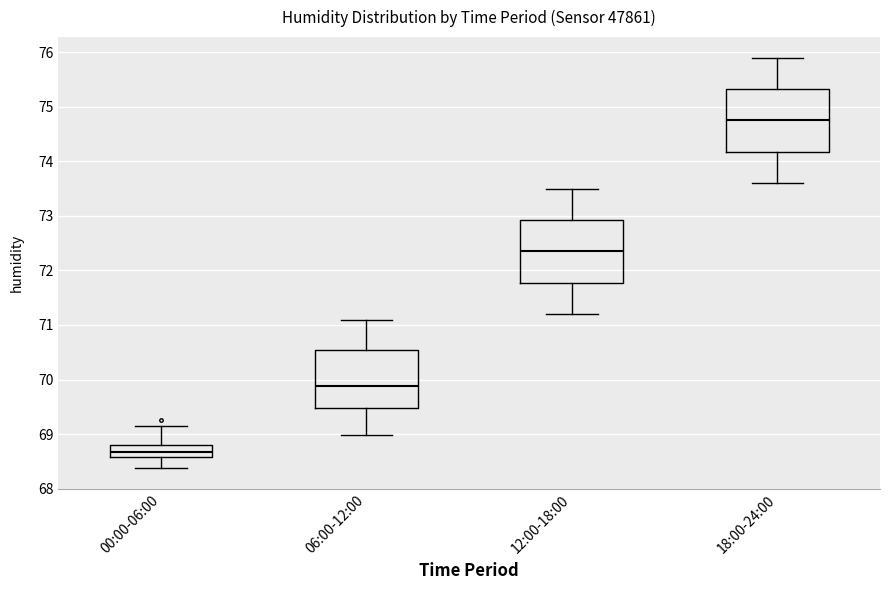

Reading left to right, transcribe this box plot: for each box, give where its median line is, the range the box spans, and where its two whiskers end, as read against the y-axis. The values are not printed on the chart, so give them approximately, as read against the axis.

00:00-06:00: median 68.7, box 68.6 to 68.8, whiskers 68.4 to 69.1
06:00-12:00: median 69.9, box 69.5 to 70.5, whiskers 69.0 to 71.1
12:00-18:00: median 72.4, box 71.8 to 72.9, whiskers 71.2 to 73.5
18:00-24:00: median 74.8, box 74.2 to 75.3, whiskers 73.6 to 75.9